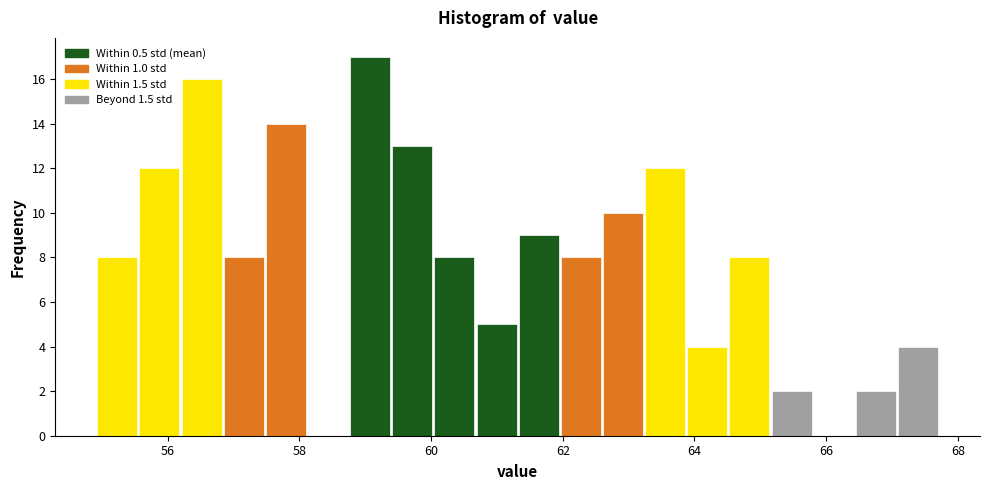

Read against the x-axis, roughly where is the centre of the tallest bar?

59.0